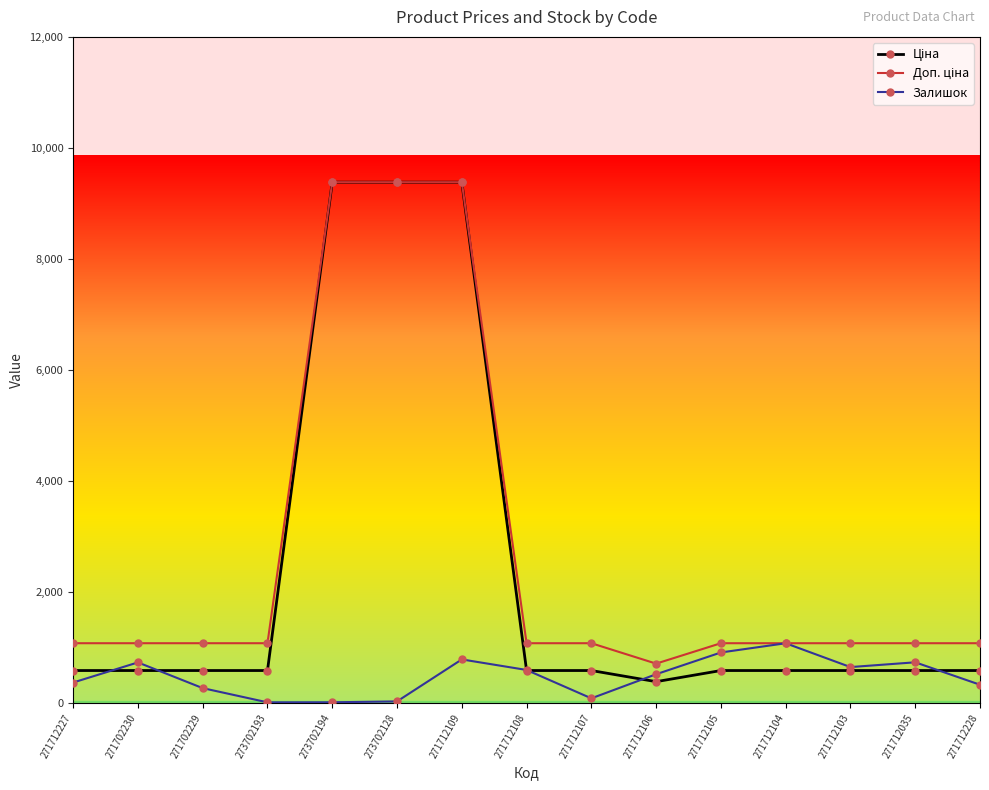

At how many categories does at least one series exceed 7322?

3